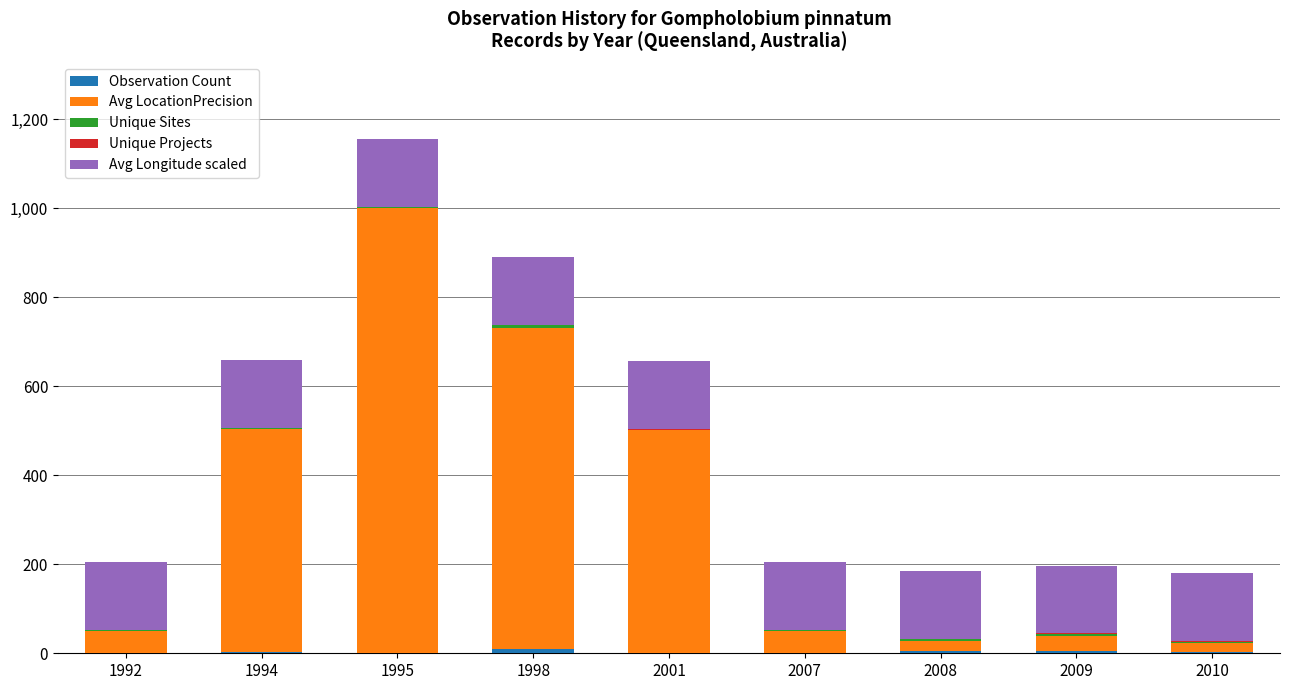

At which category is the sum across all series the highest?

1995